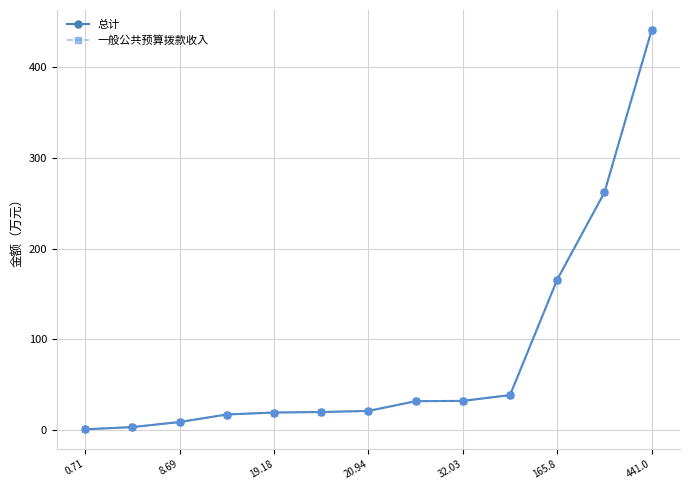

What is the minimum value for 一般公共预算拨款收入?

0.7